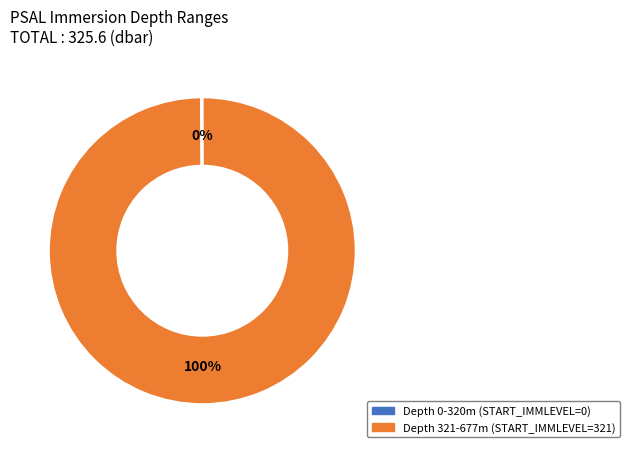

What percentage is the Depth 321-677m (START_IMMLEVEL=321) slice, to the nearest percent?

100%